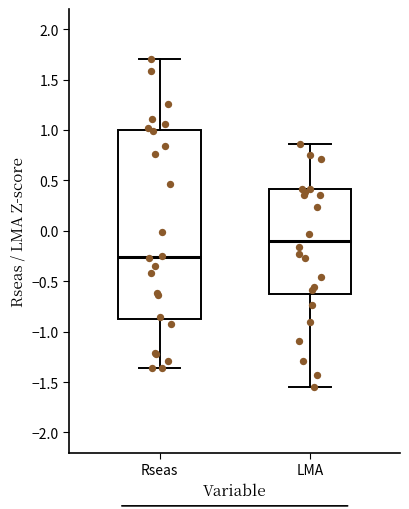

Which box has the lowest median line?

Rseas